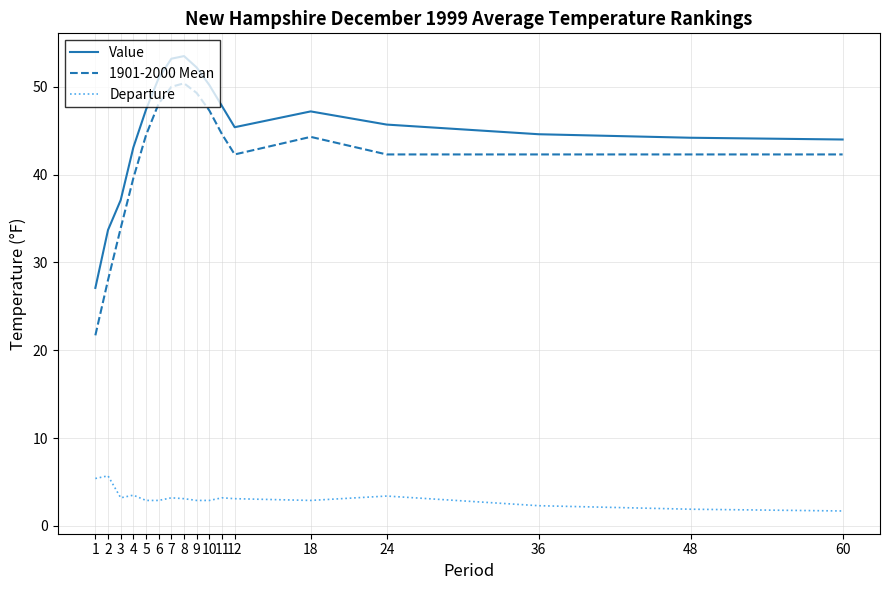

How many series are shown in this chart?

3